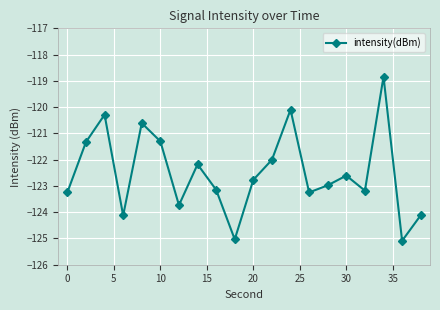

What is the difference between the maximum and second lowest values?

6.2